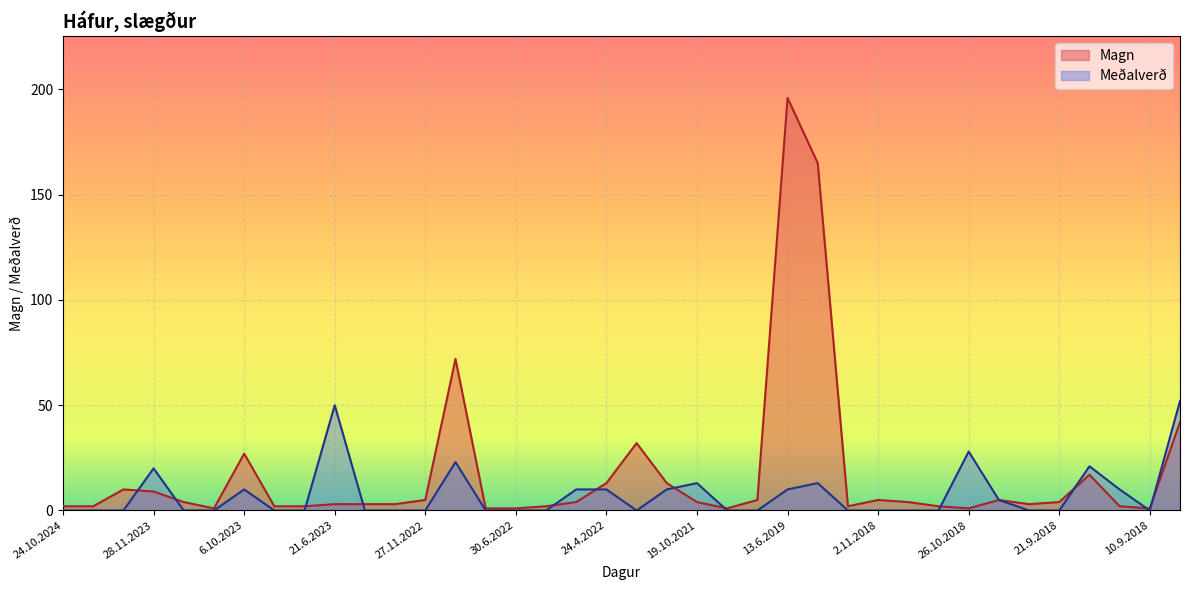

The Meðalverð series shows 10 at 29.11.2021. True or false?

True